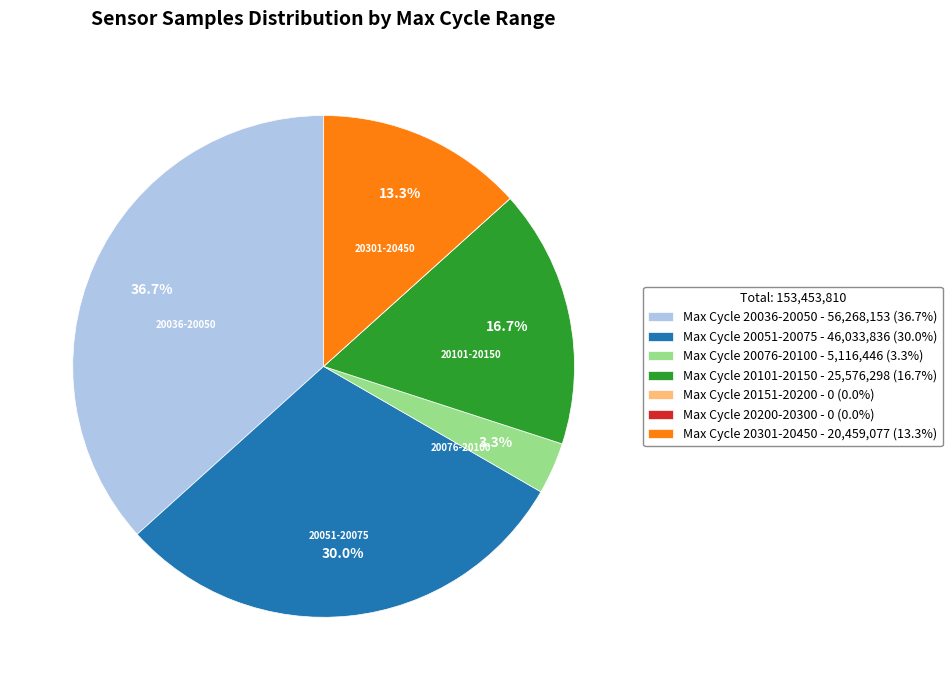

Is there a majority slice in this chart?

No